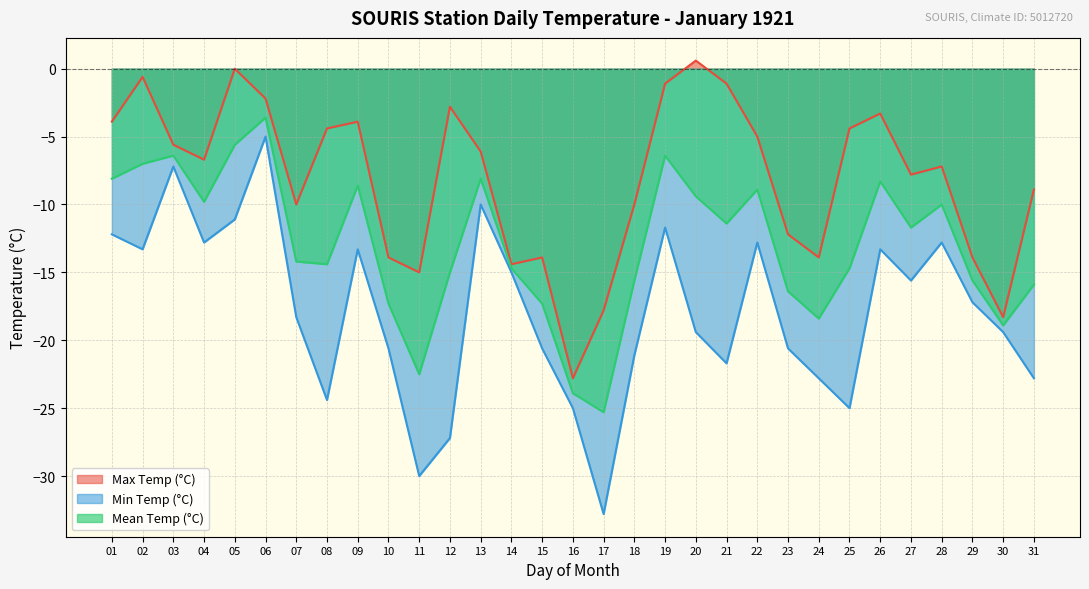

How many interior local valleys does the Mean Temp (°C) series have?

8